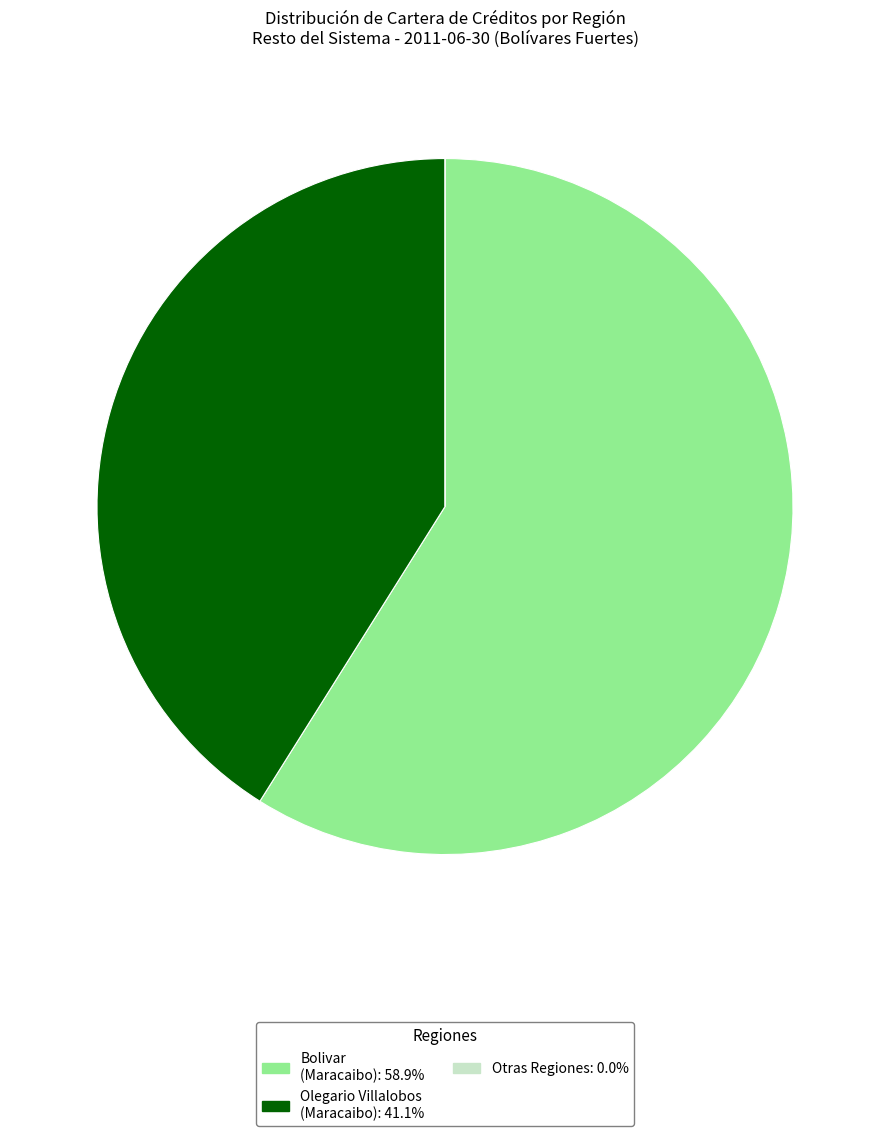

Is there any slice that represents more than half of the pie?

Yes